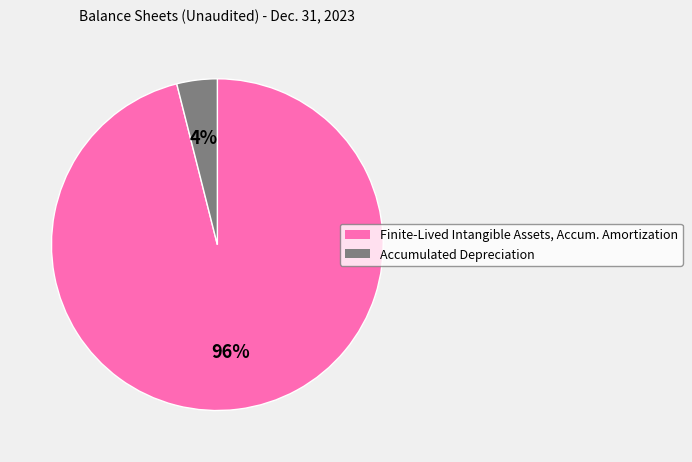

Count the number of slices in the pie.

2